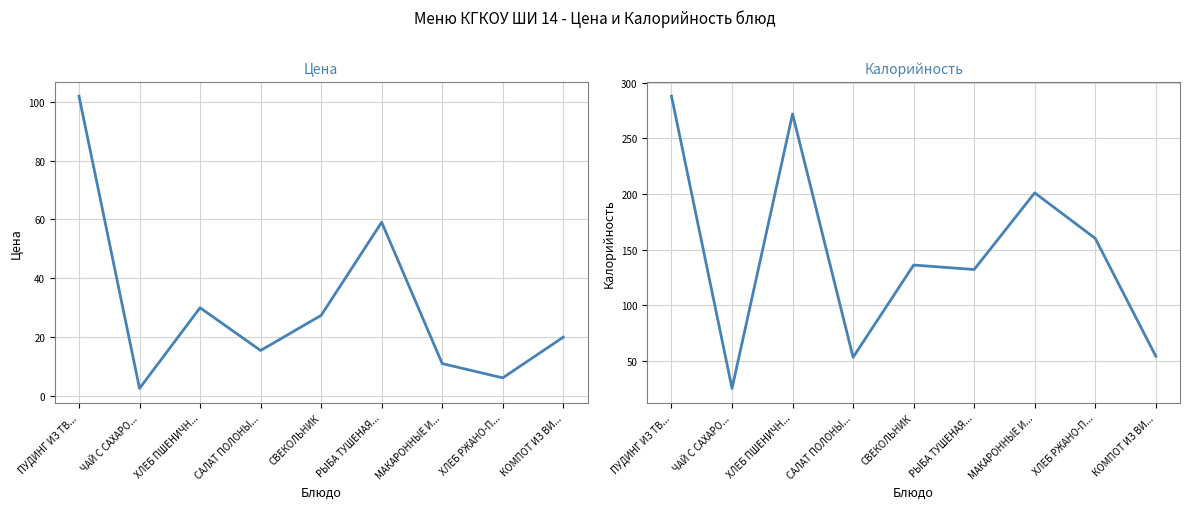

Between ПУДИНГ ИЗ ТВ... and КОМПОТ ИЗ ВИ..., which is larger?

ПУДИНГ ИЗ ТВ...